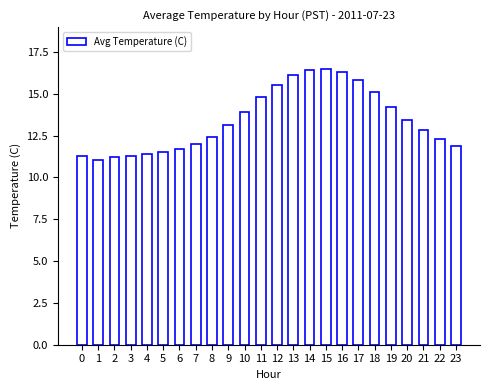

The chart shows a value of 21.8 at 21. True or false?

False